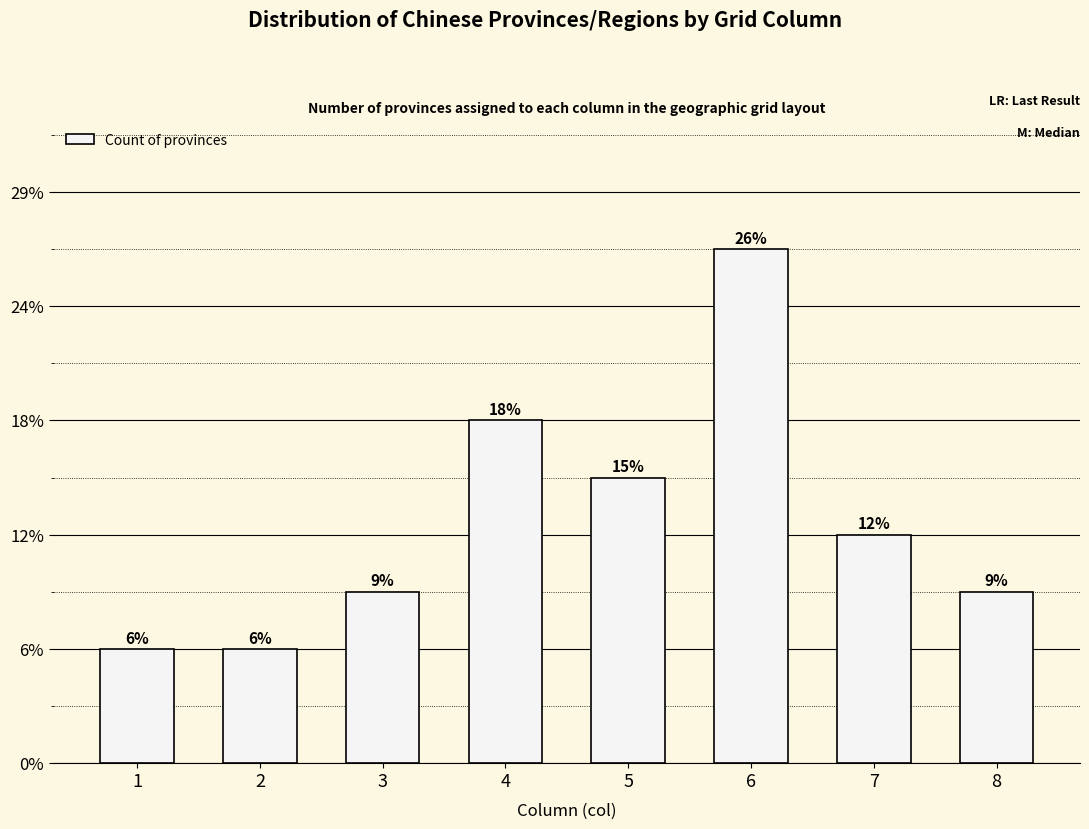

What is the value of the 7th bar from the left?

4